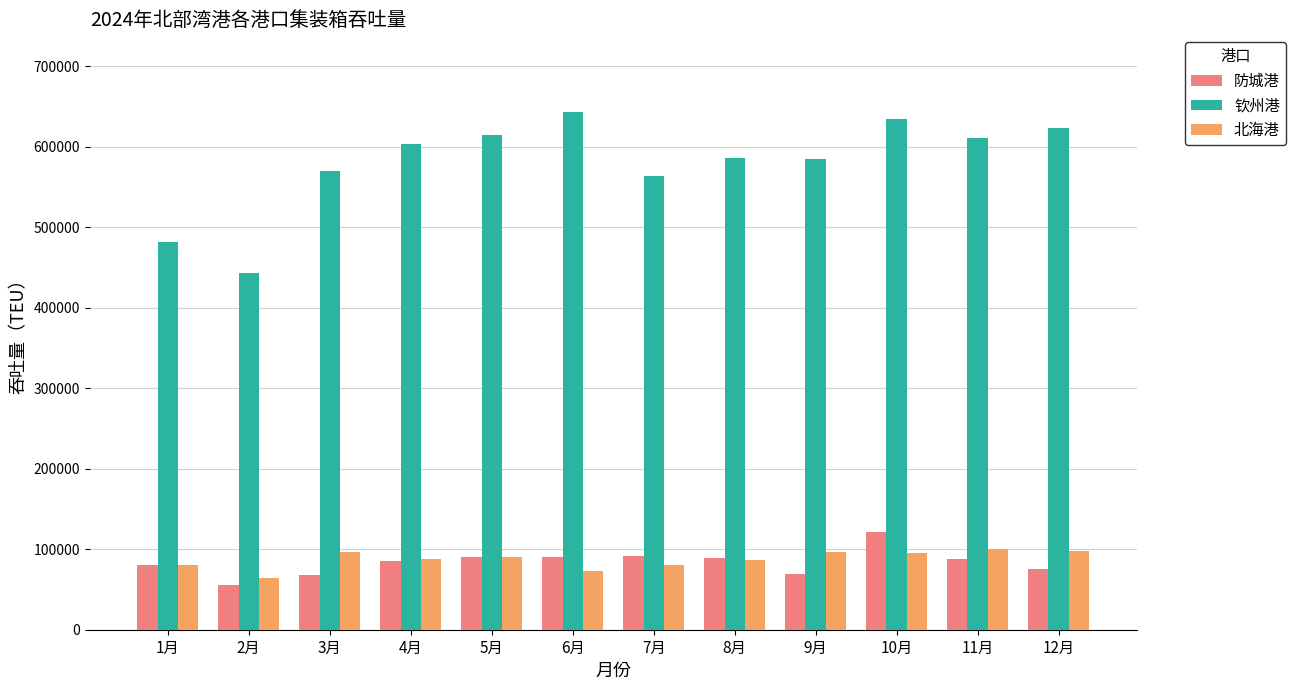

Is it true that 防城港 equals 55145.0 at 2月?

True